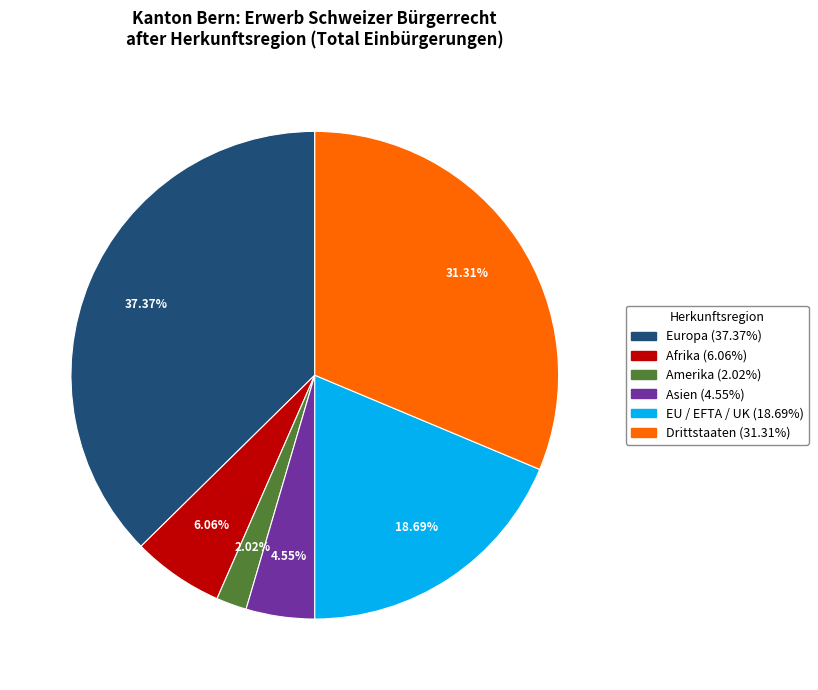

Does any single category account for the majority?

No